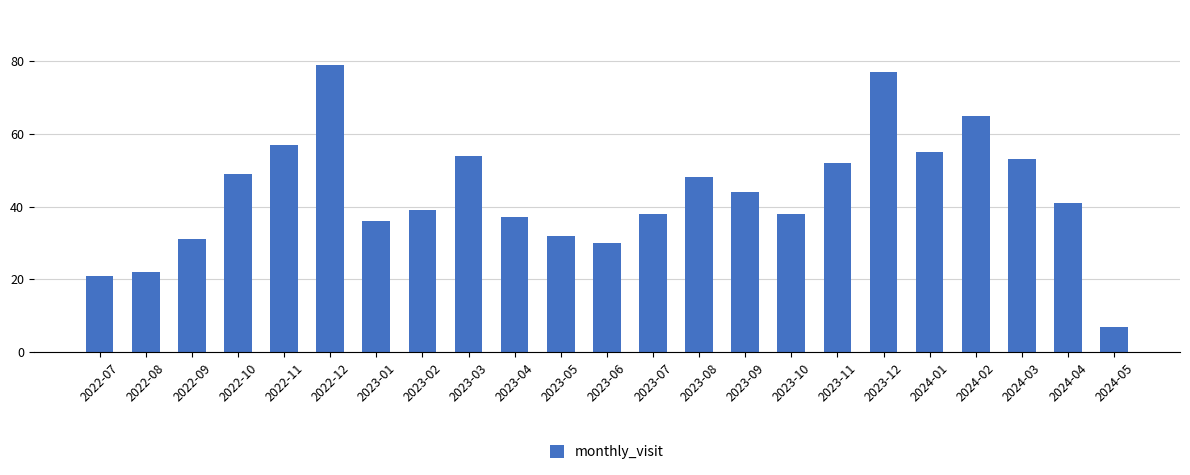

What is the label of the 1st bar from the left?

2022-07